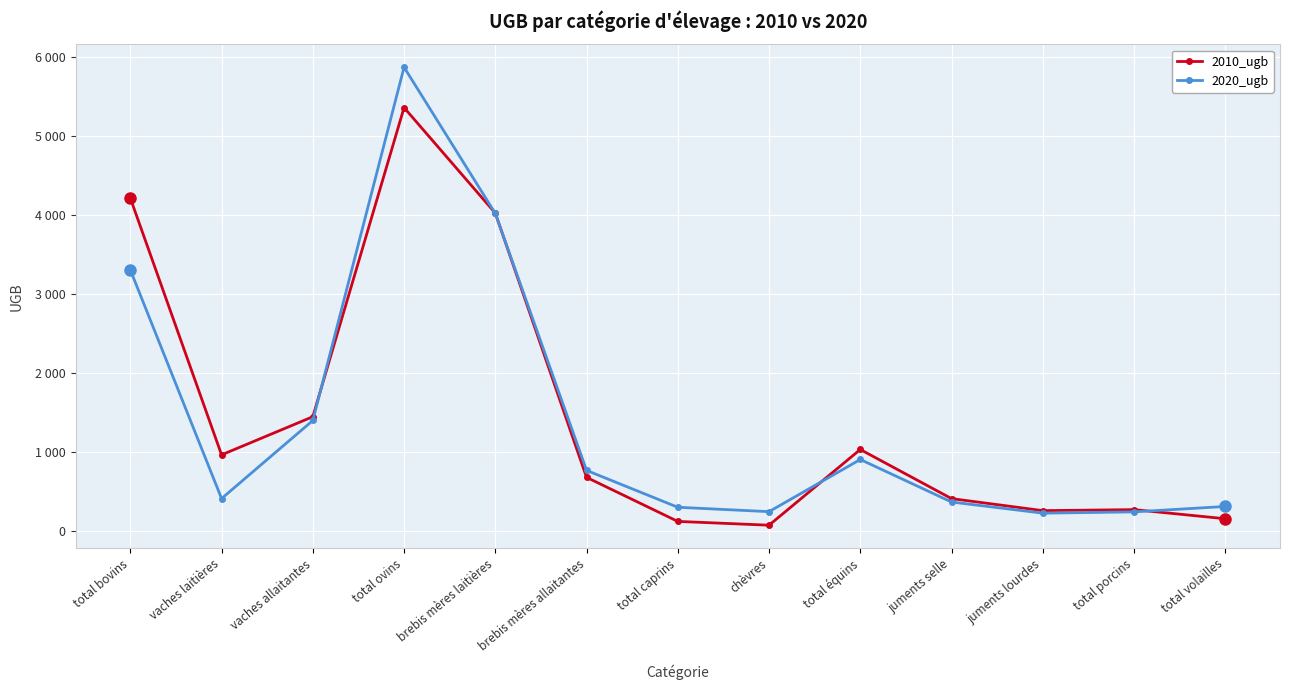

What is the approximate value of 2020_ugb at juments selle?

370.8